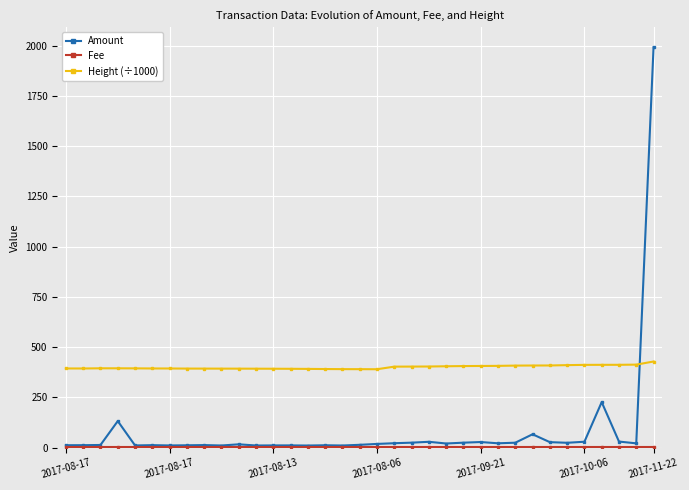

How many lines are shown in the chart?

3